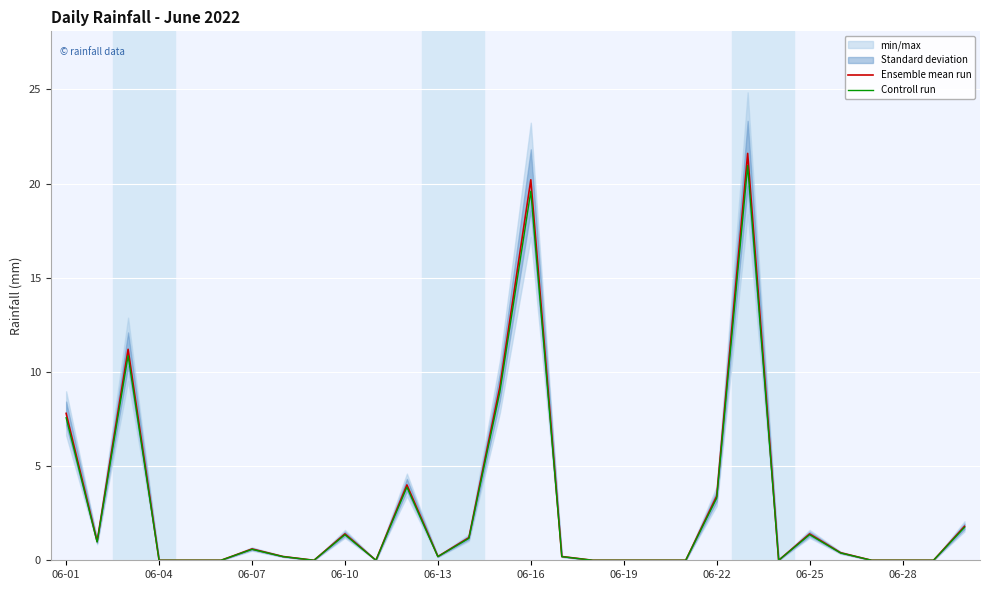

How many positive values does the Controll run series have?

17